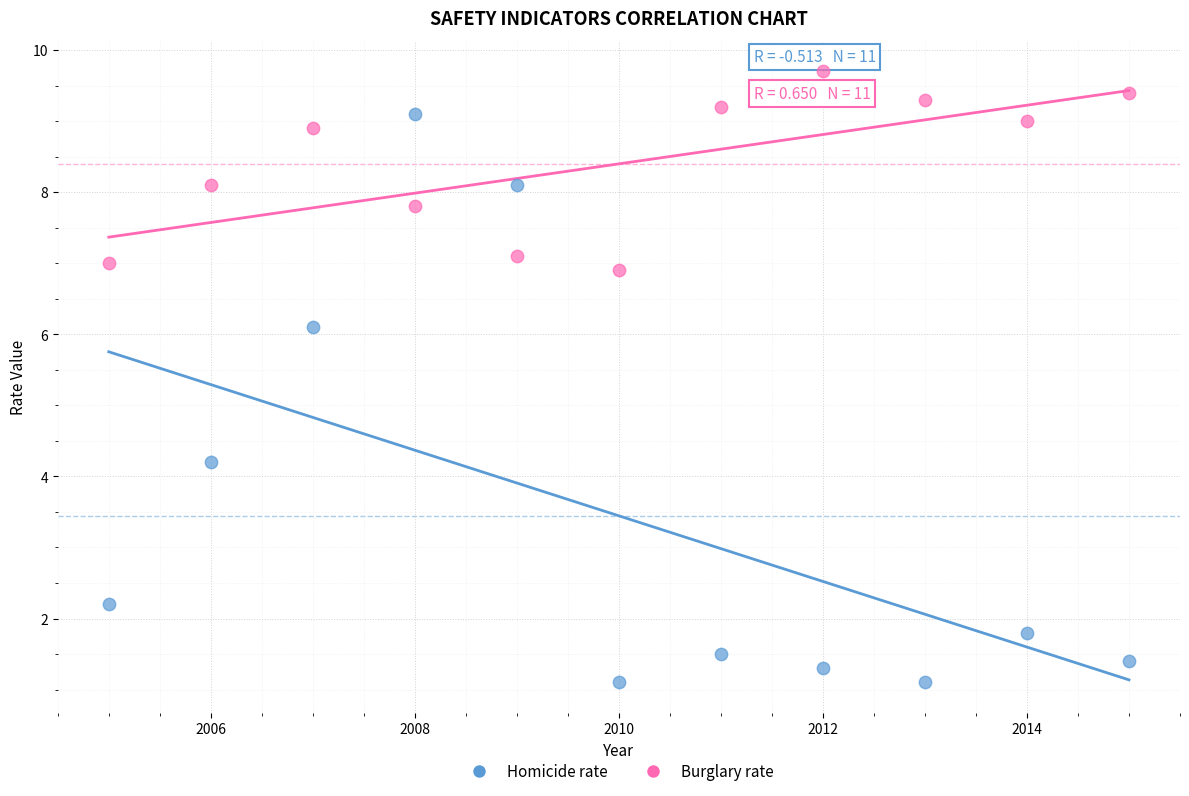

What are all the series names shown in the legend?

Homicide rate, Burglary rate